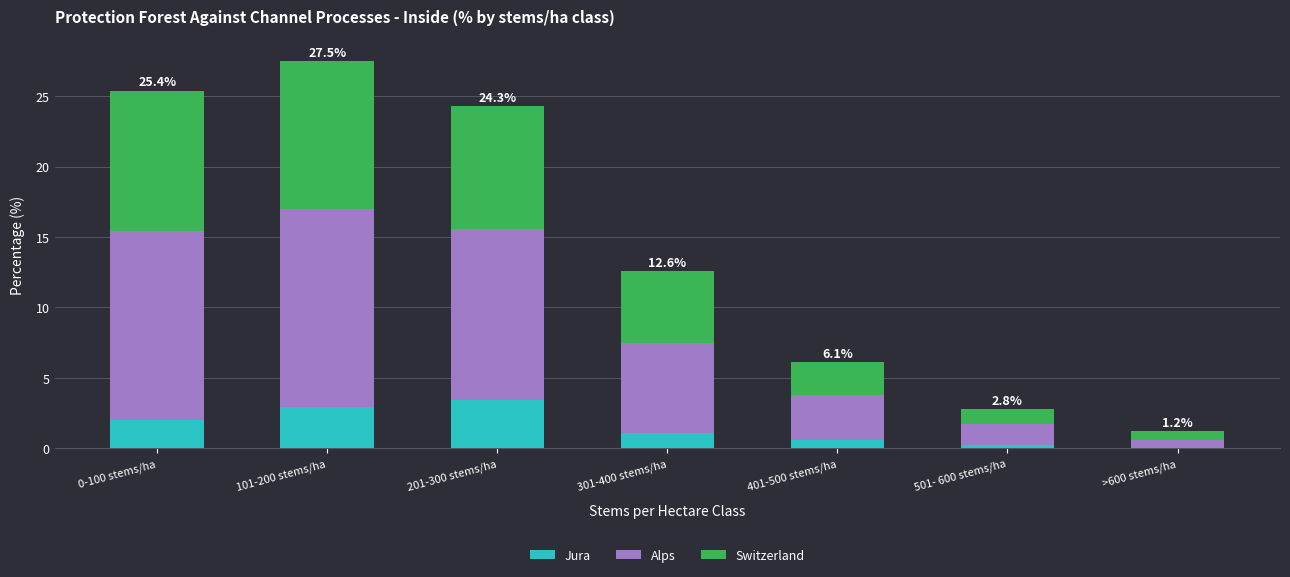

What is the highest value of the Jura series?

3.4